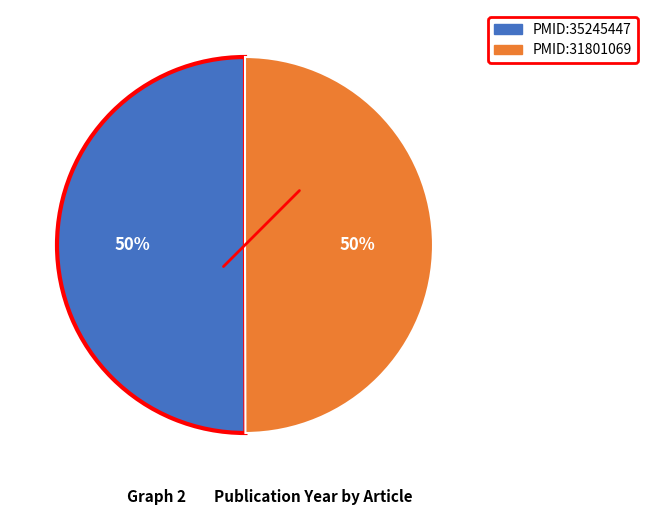

What is the ratio of the value at PMID:31801069 to the value at PMID:35245447?

1.0